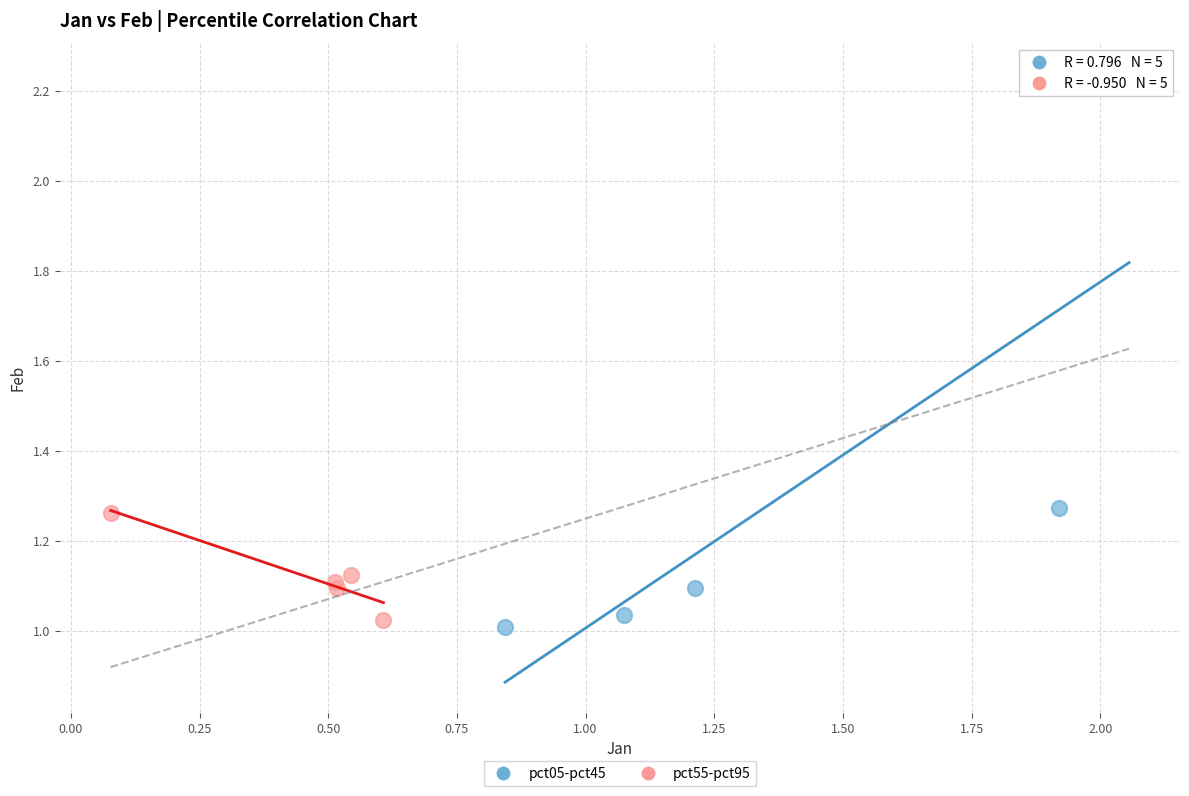

Which series reaches the maximum Y coordinate?

pct05-pct45